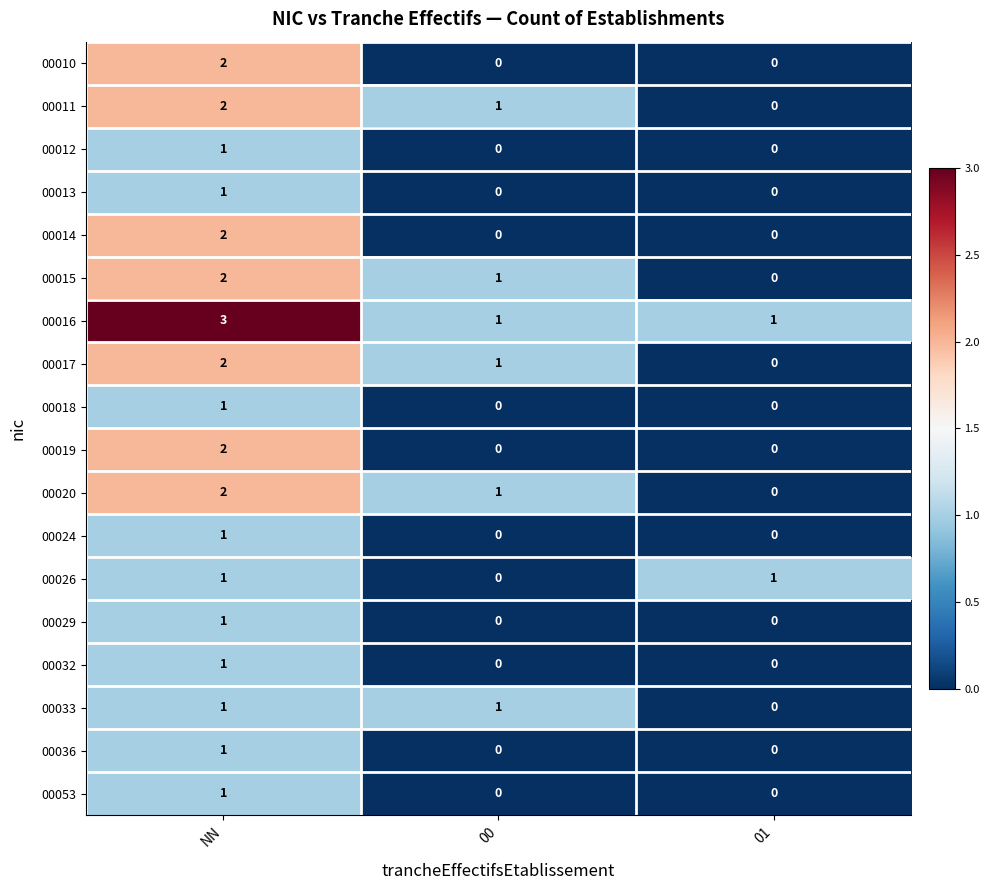

Which label corresponds to the largest value in the chart?

NN